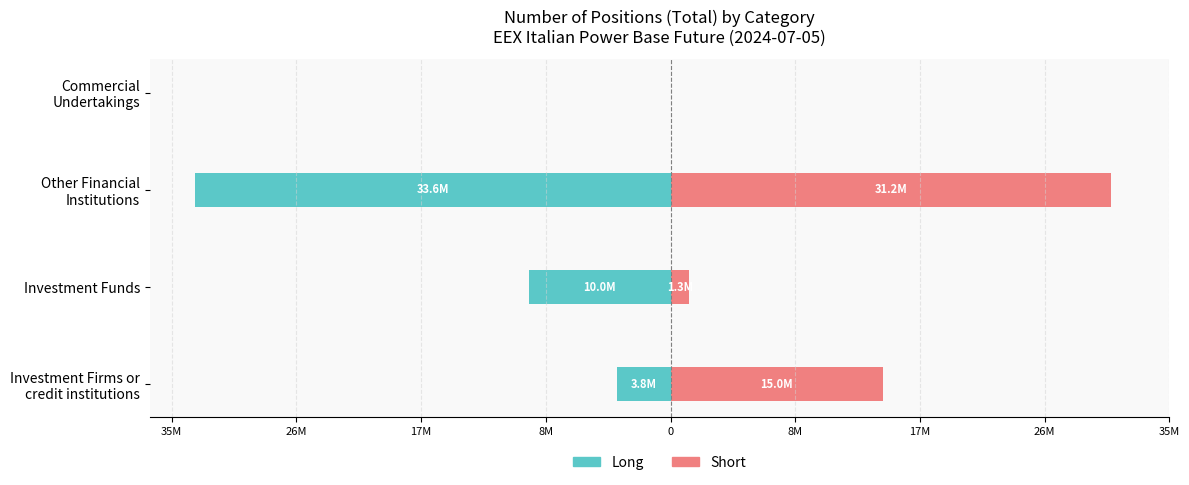

Which has a higher value, Commercial Undertakings or Investment Firms or credit institutions?

Commercial Undertakings